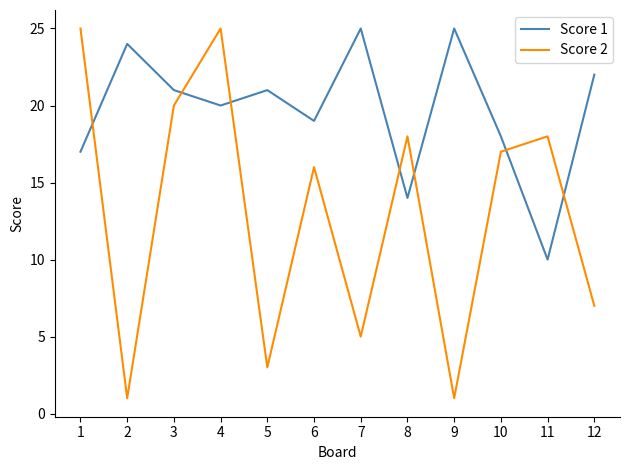

Reading left to right, extract all data points from this chart.

Score 1: 17	24	21	20	21	19	25	14	25	18	10	22
Score 2: 25	1	20	25	3	16	5	18	1	17	18	7